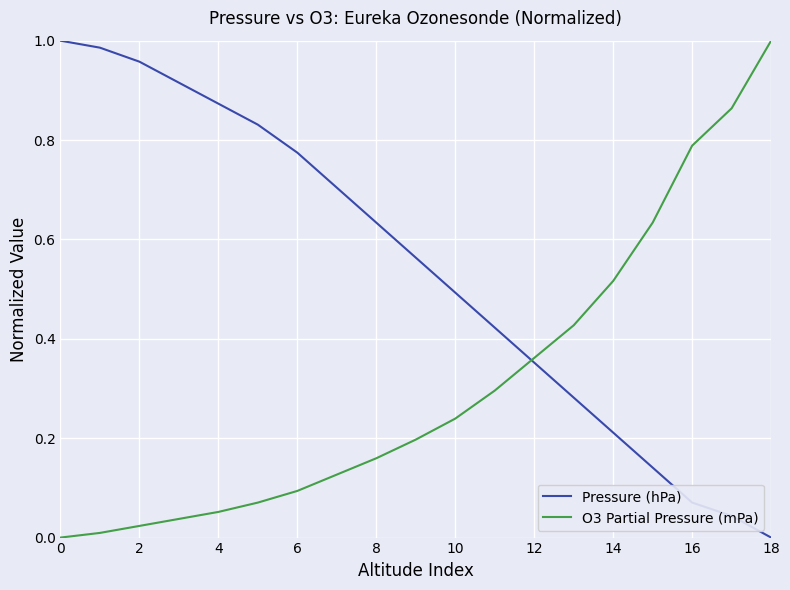

At how many categories does at least one series exceed 0?

19